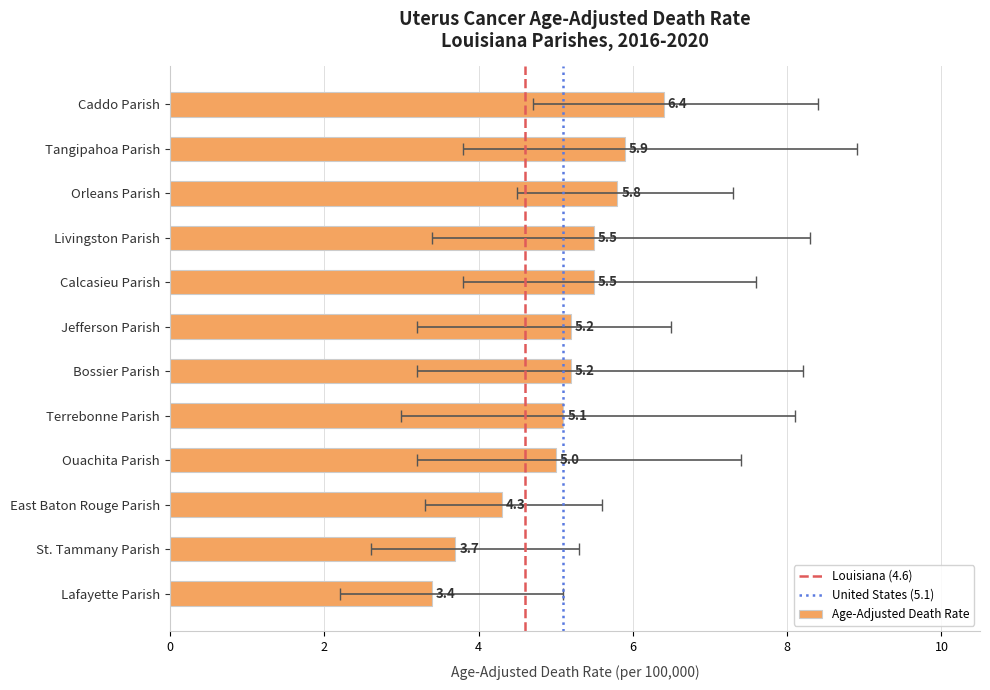

Which category has the lowest value in the Upper CI series?

Lafayette Parish